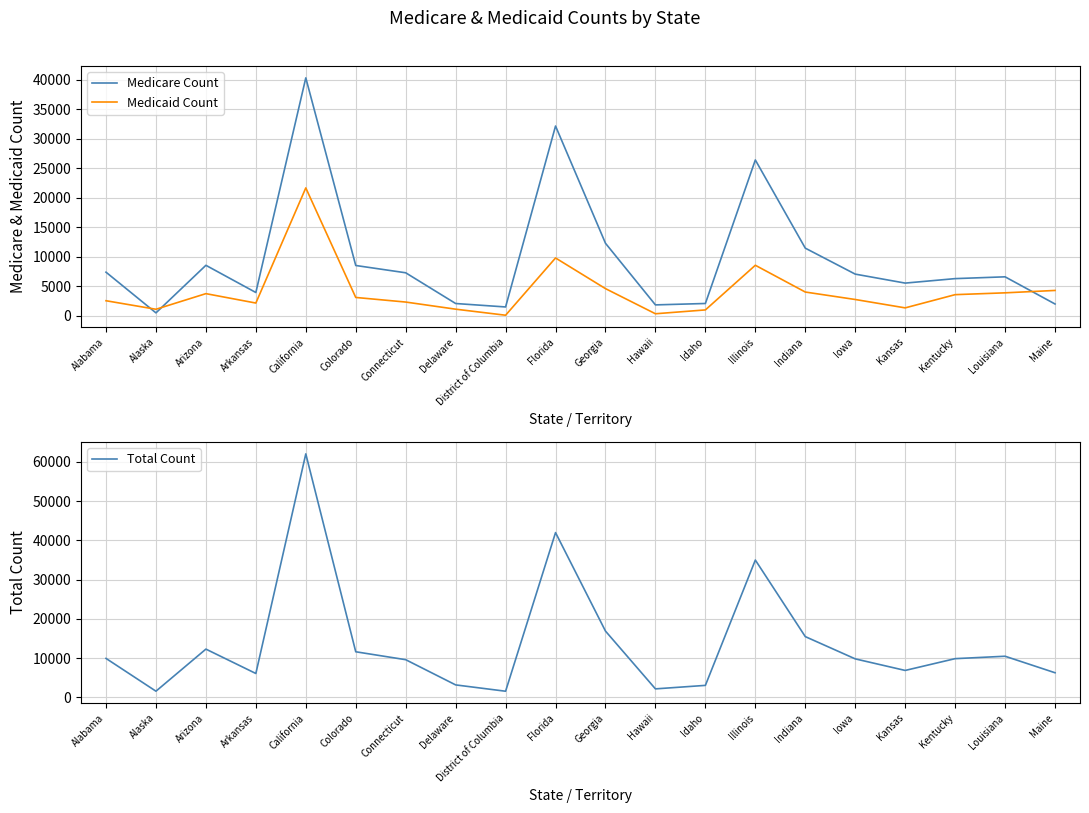

The Medicare Count series shows 1261 at Delaware. True or false?

False